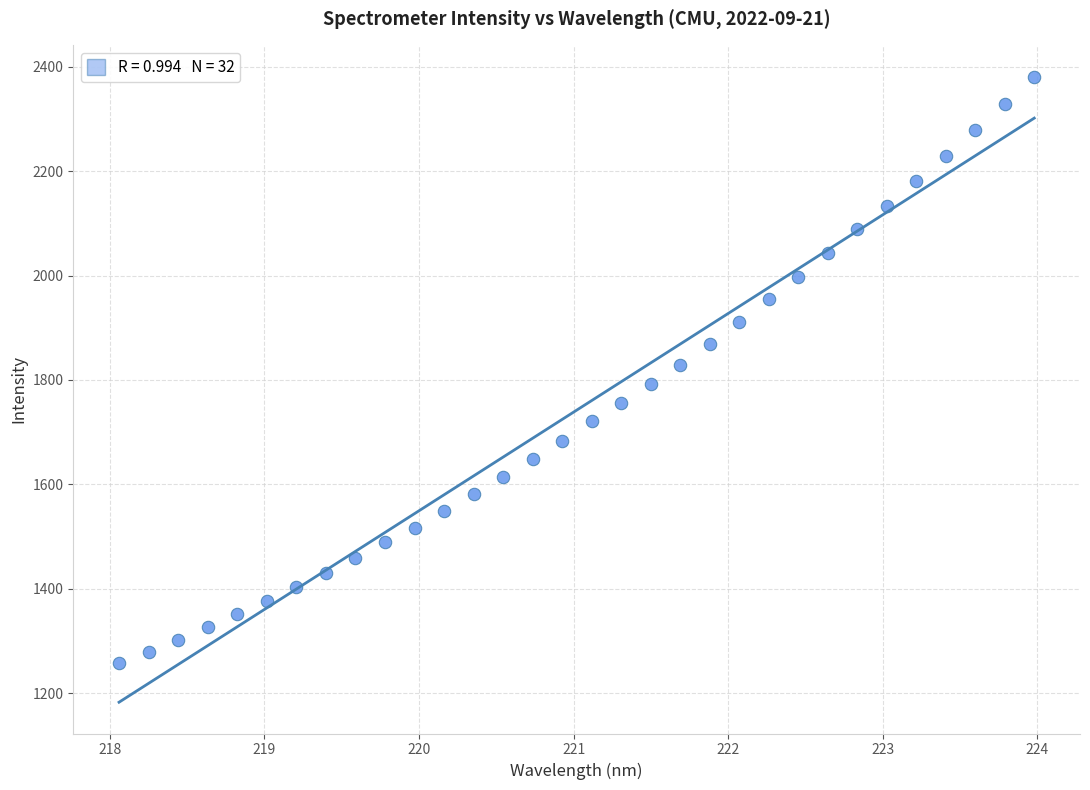

What is the range of X values (max minus min)?

5.9